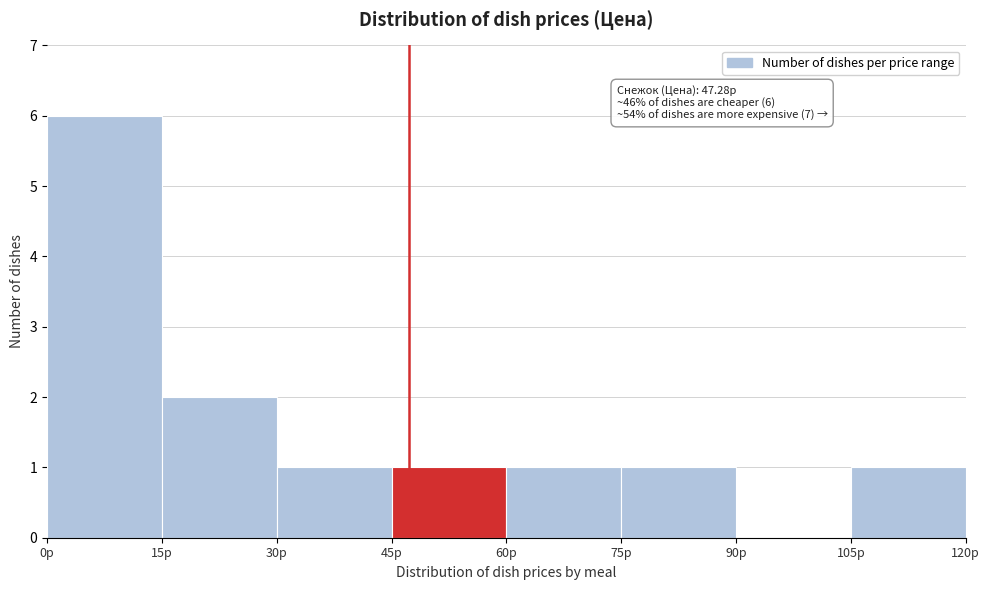

Which range on the x-axis has the tallest bar?

0 to 15